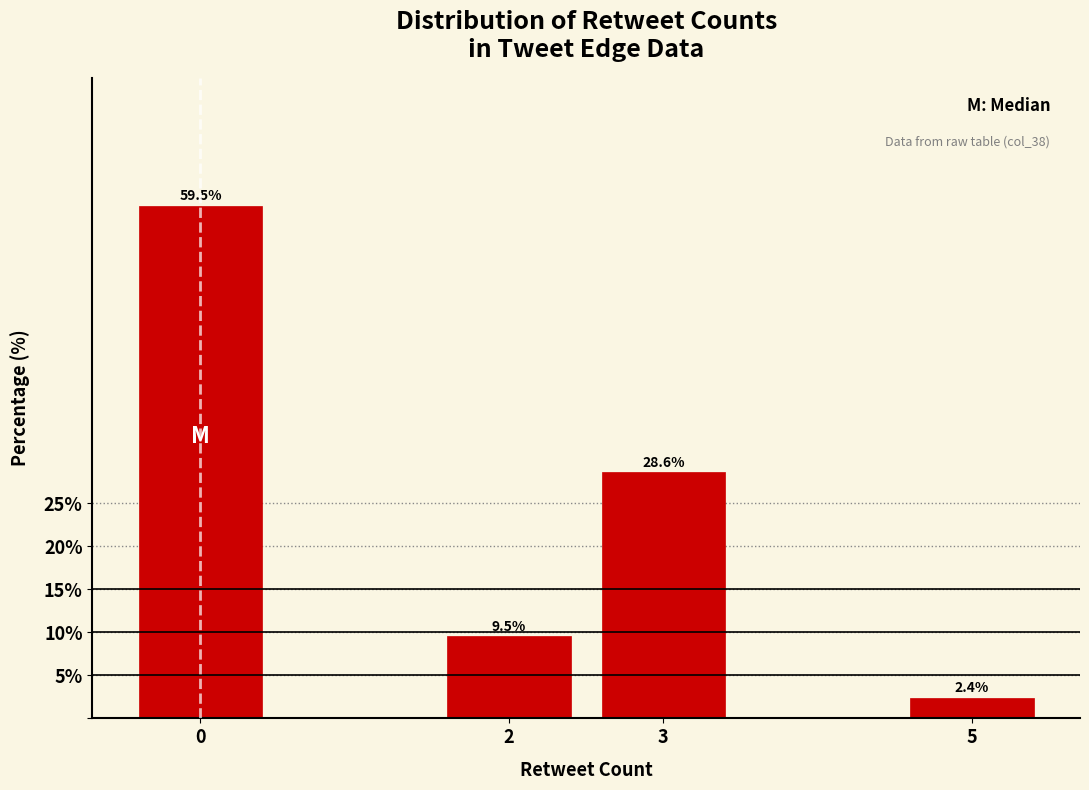

Reading right to left, list all the values displayed in this chart.

5=2.4	3=28.6	2=9.5	0=59.5